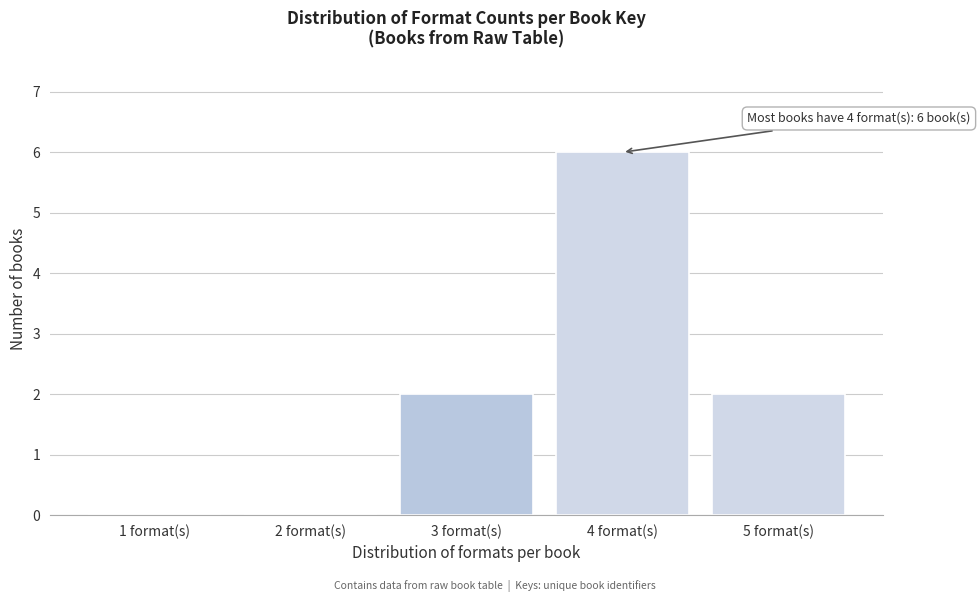

Reading left to right, list all the values displayed in this chart.

1 format(s)=0	2 format(s)=0	3 format(s)=2	4 format(s)=6	5 format(s)=2